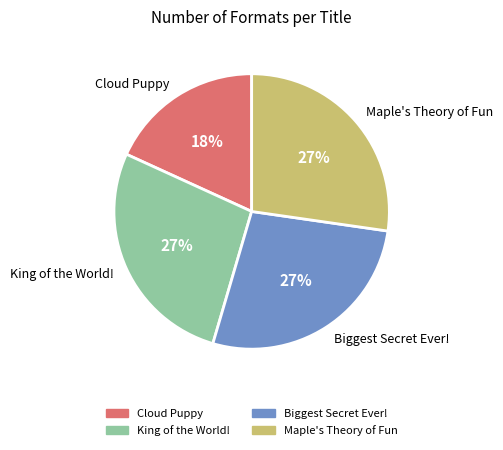

What is the smallest slice in the pie chart?

Cloud Puppy